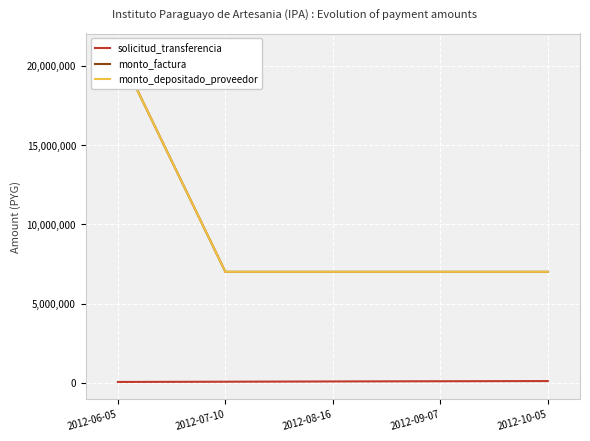

Which category has the lowest value in the solicitud_transferencia series?

2012-06-05